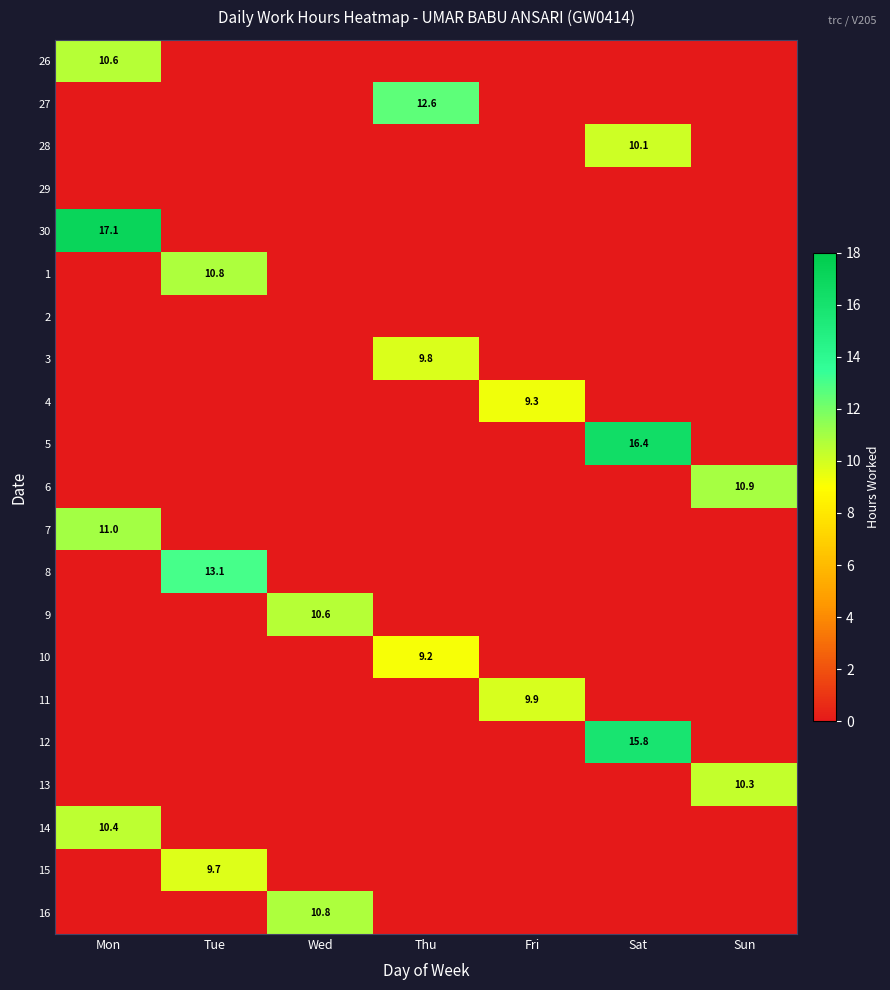

The value of 28 at Sat is 4.6. True or false?

False